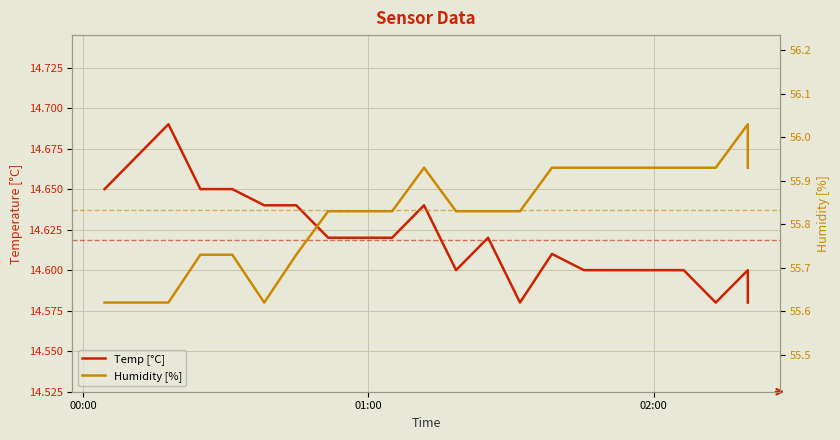

Does the chart display data point markers on the line(s)?

No